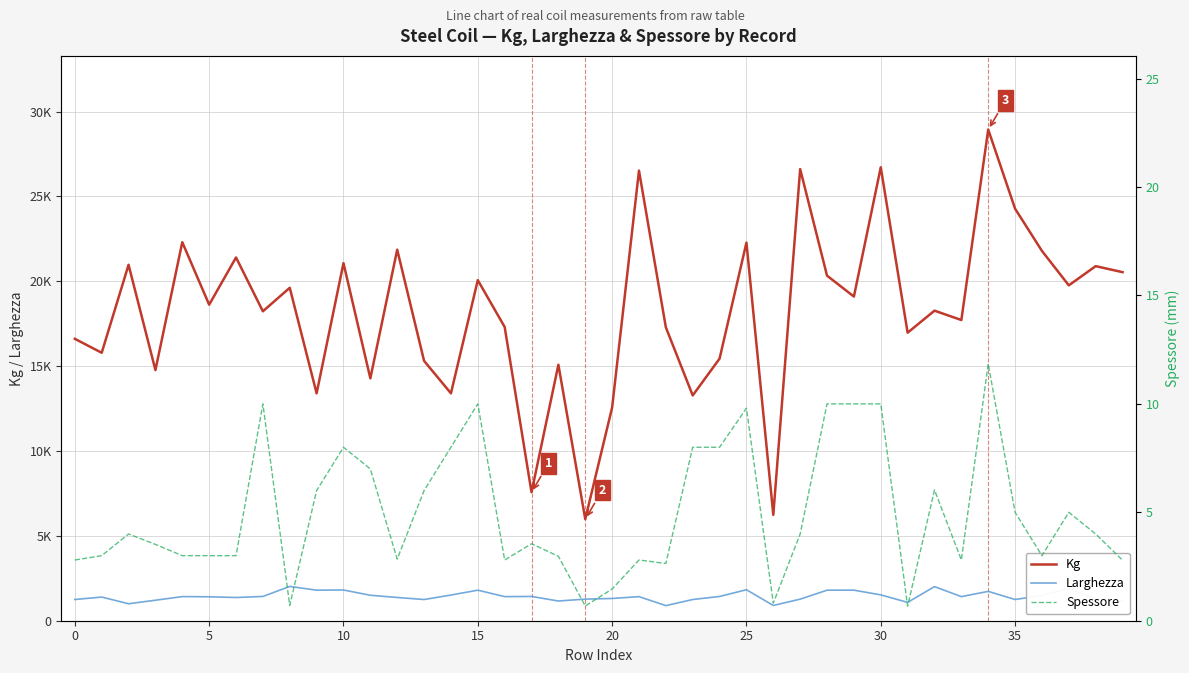

How many distinct data groups are displayed?

3